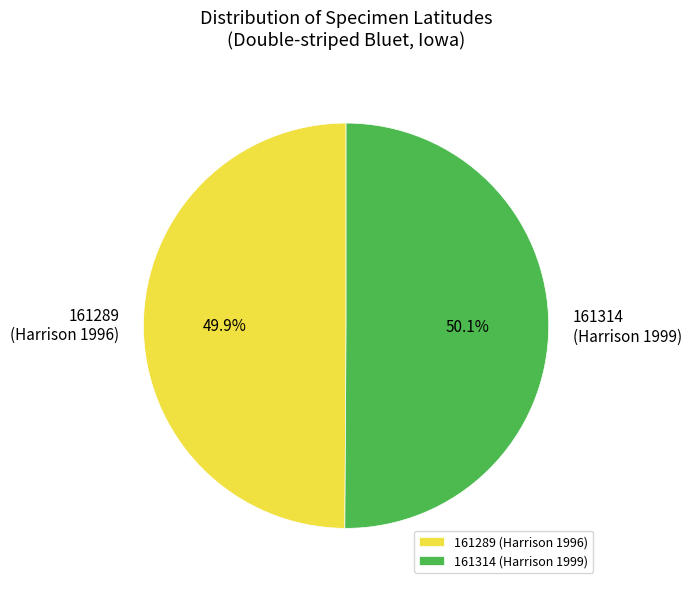

Approximately how many times larger is the value at 161314 (Harrison 1999) compared to 161289 (Harrison 1996)?

1.0